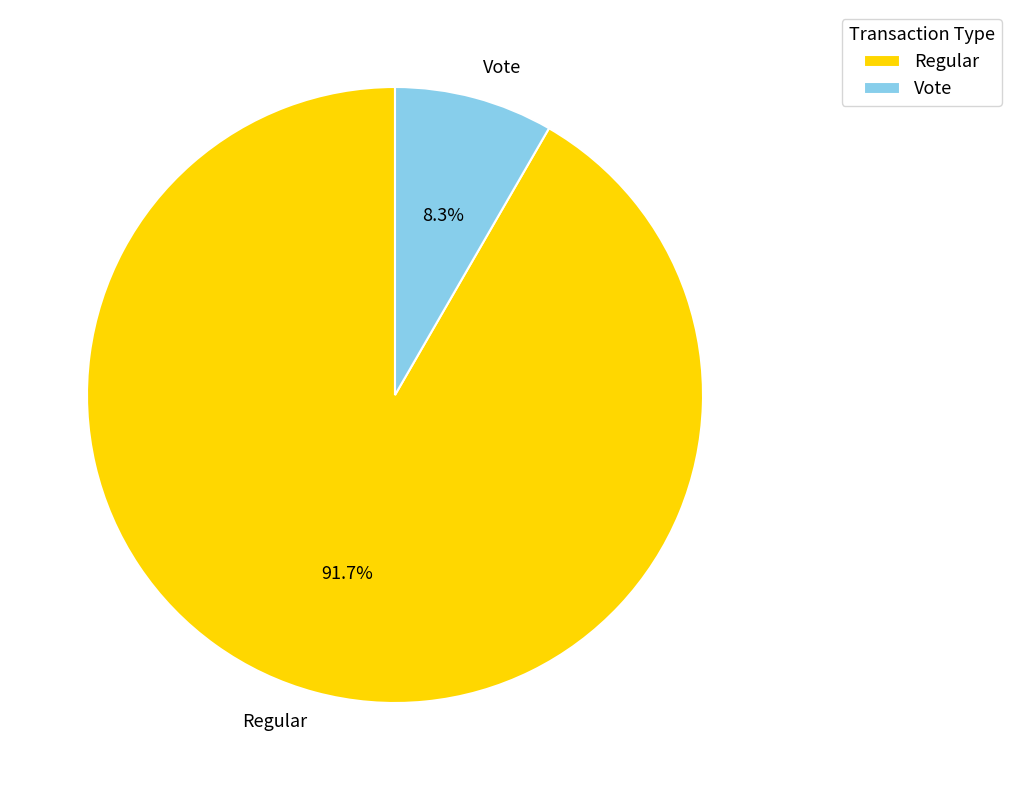

How many segments does this pie chart have?

2